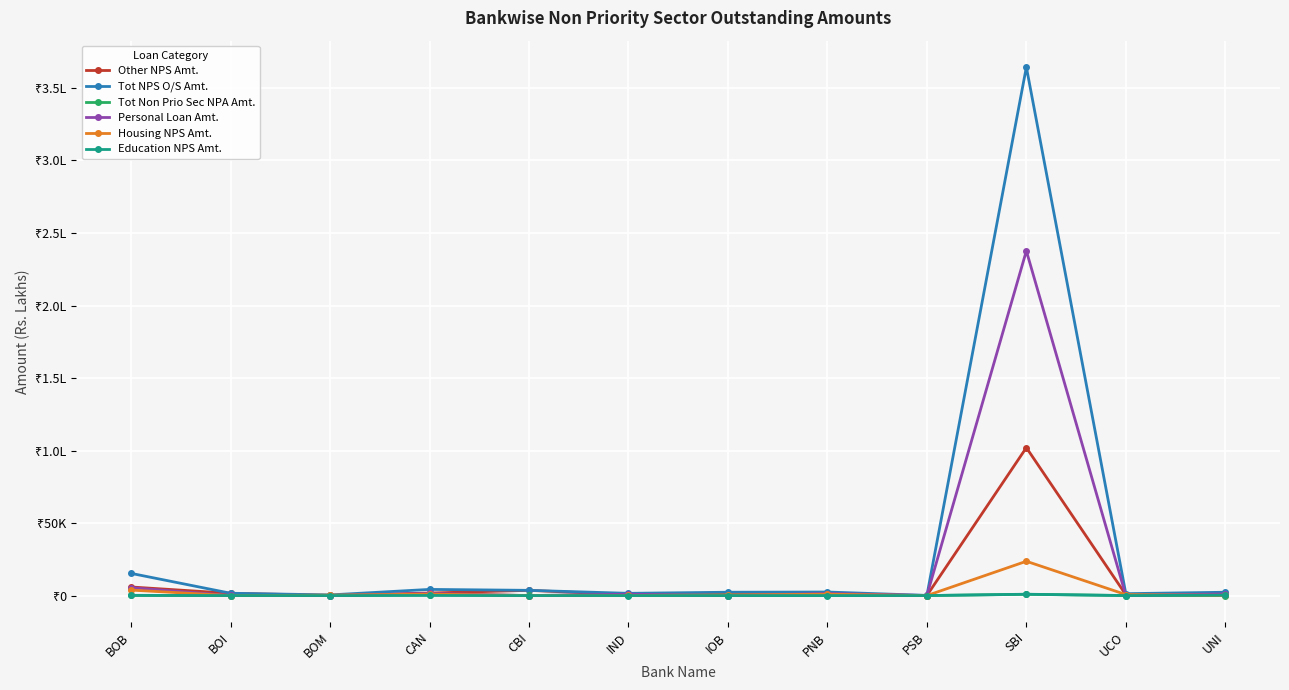

Does the chart have visible grid lines?

Yes